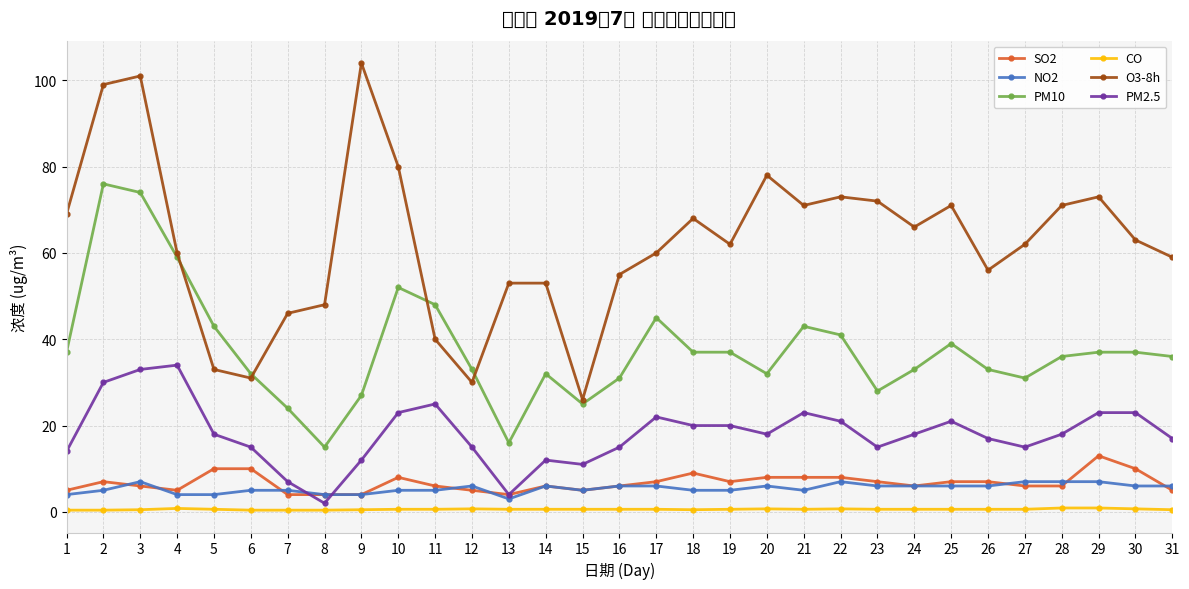

Which series has the largest total across all categories?

O3-8h